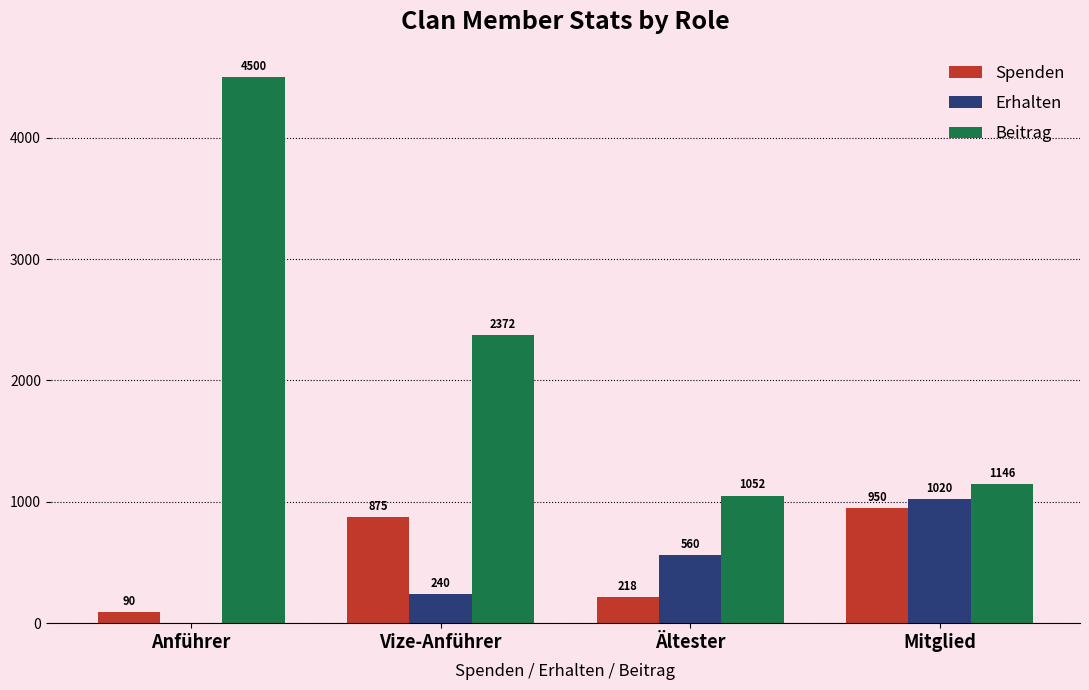

At which category is the sum across all series the highest?

Anführer